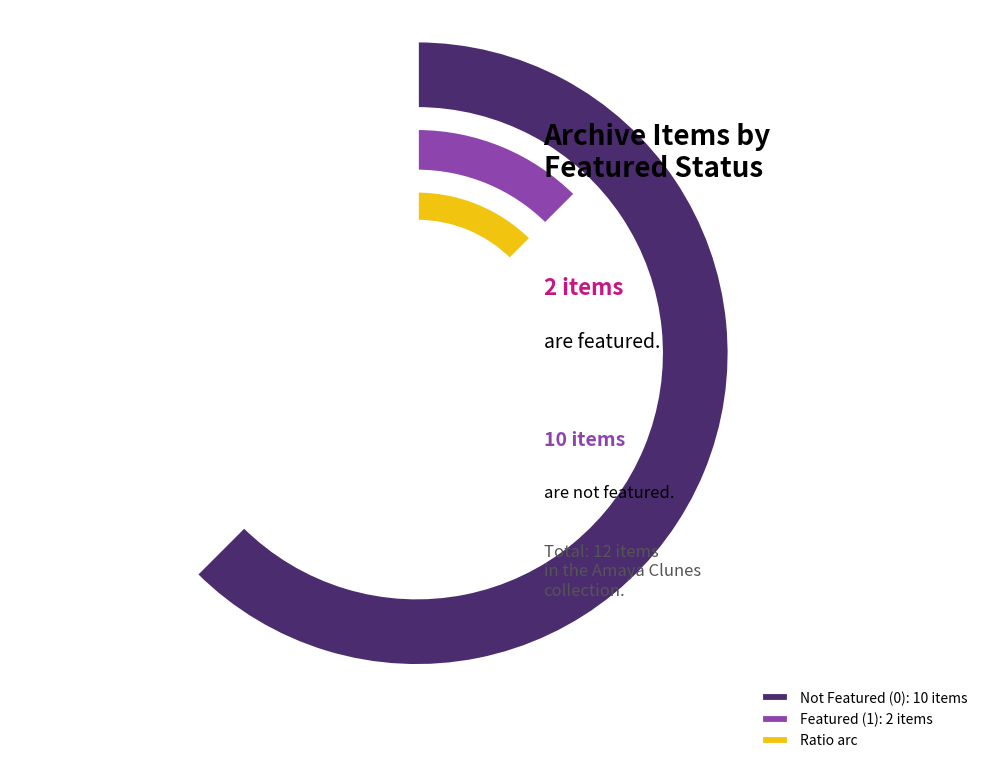

Is it true that 6227 is 1% of the pie?

False